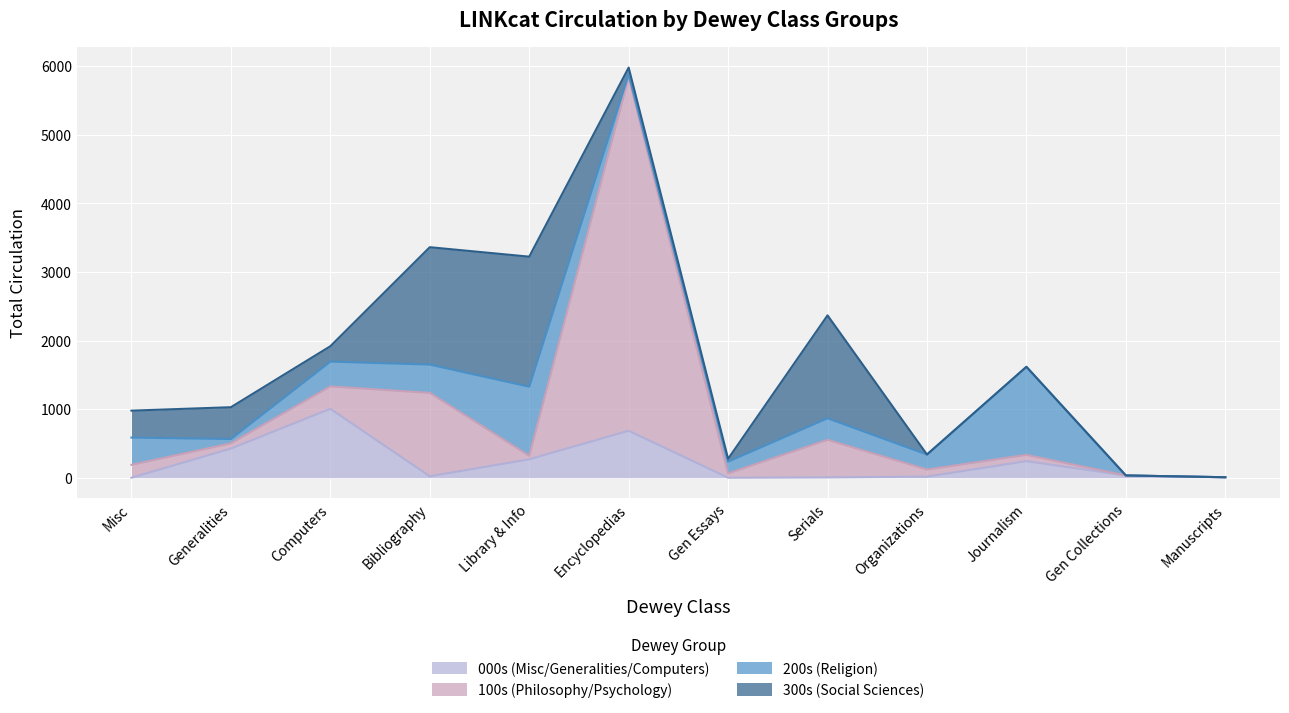

At which category is the sum across all series the highest?

Encyclopedias